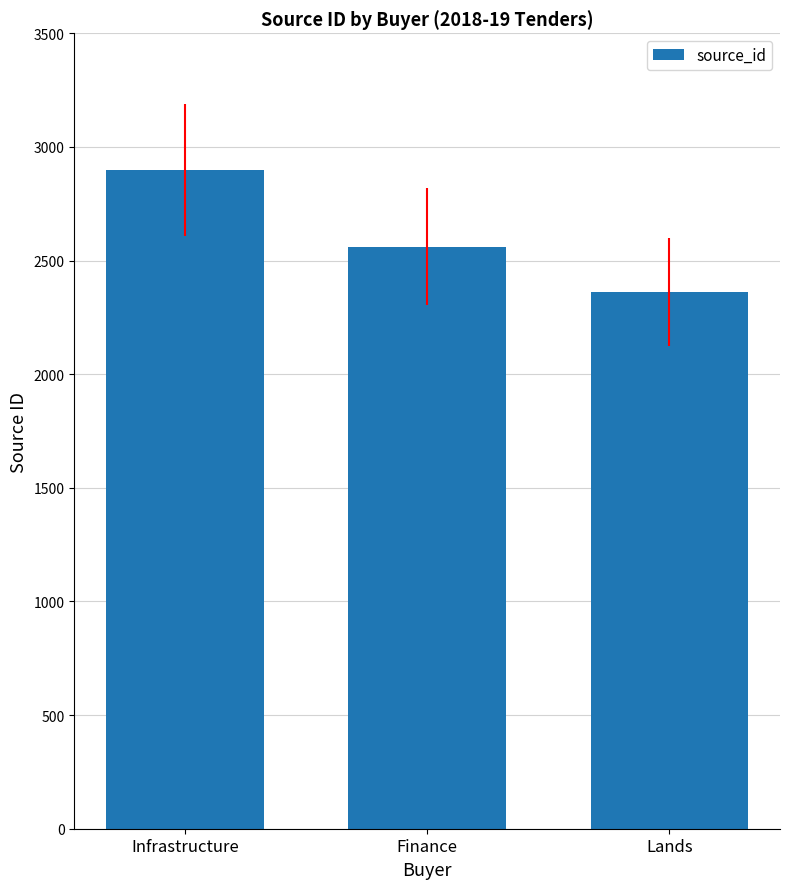

Between Infrastructure and Lands, which is larger?

Infrastructure